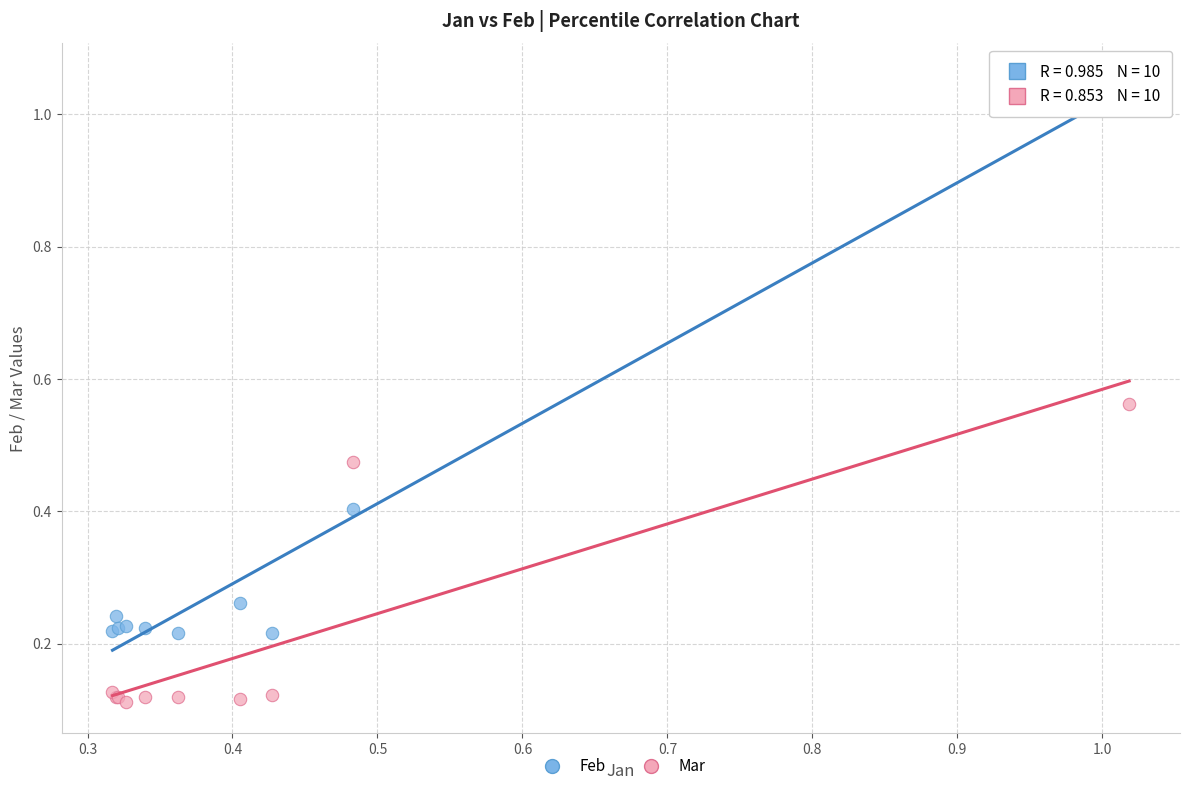

Which series reaches the maximum Y coordinate?

Feb